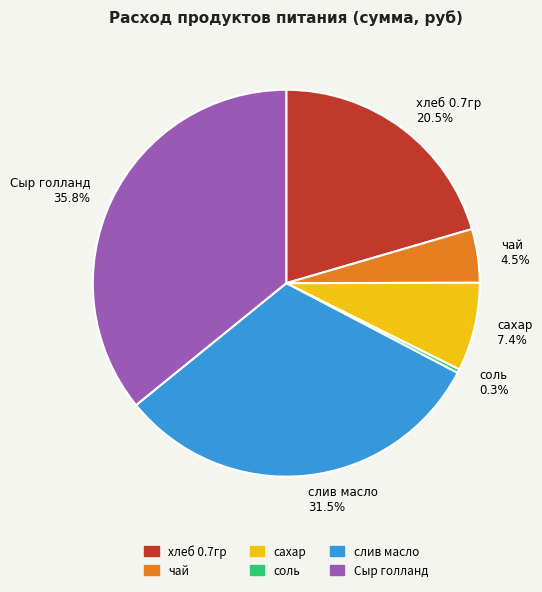

To the nearest percent, what portion does сахар represent?

7%